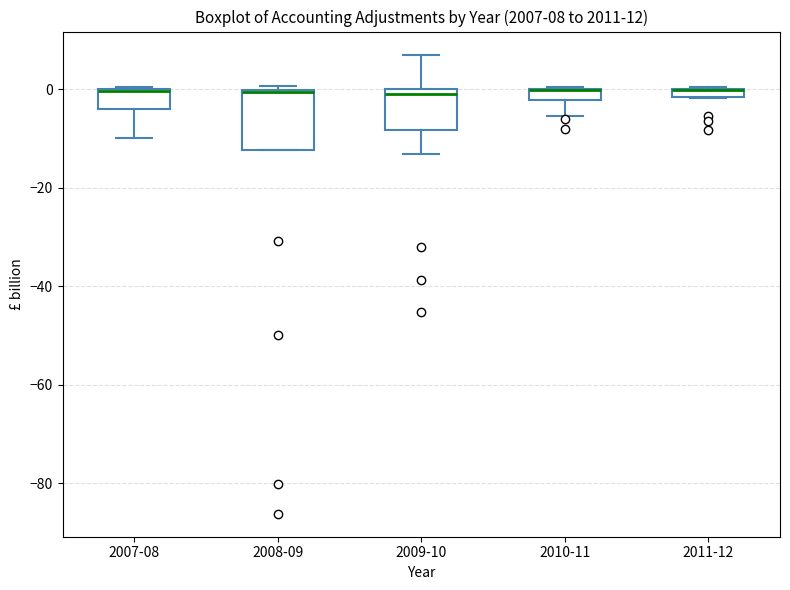

Which box is the tallest, from its lower edge to its upper edge?

2008-09